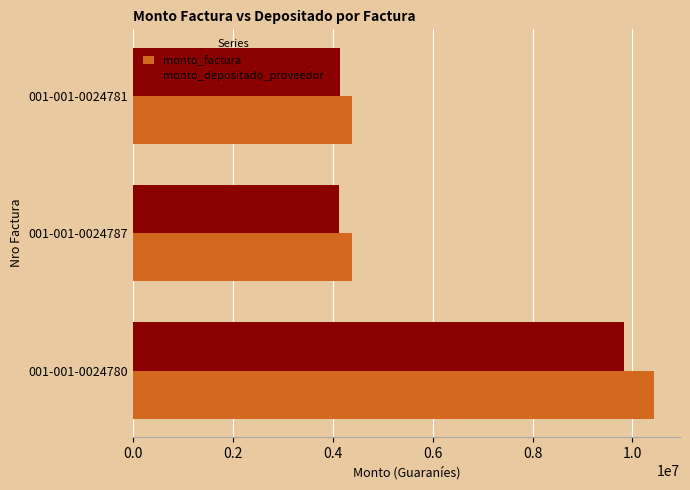

What is the smallest value displayed?

4121875